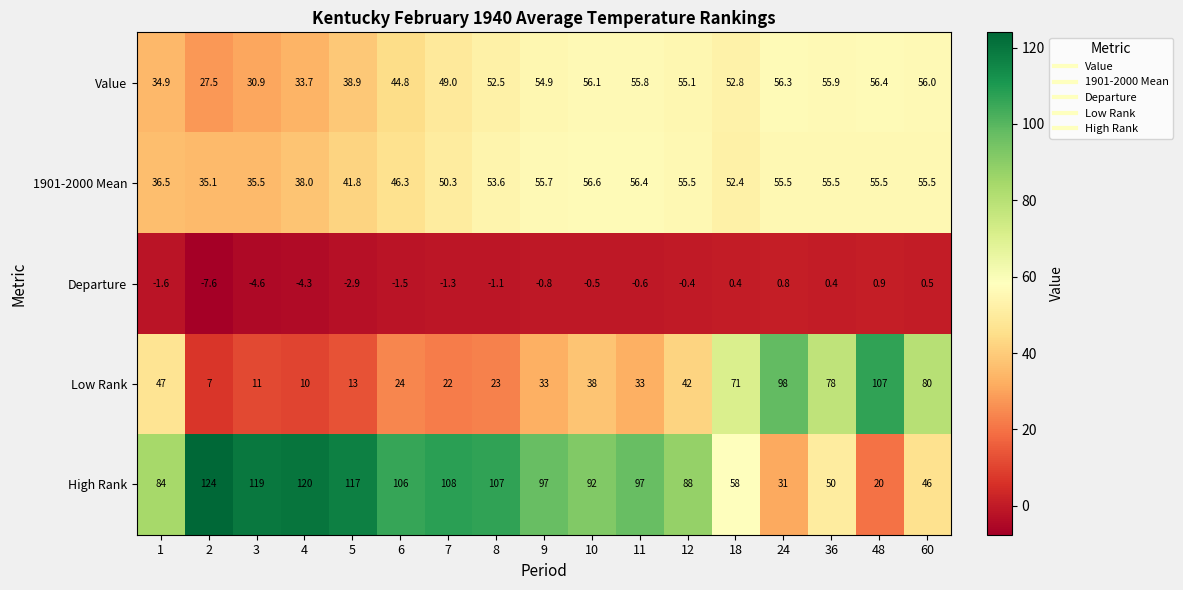

What is the lowest value of the Departure series?

-7.6